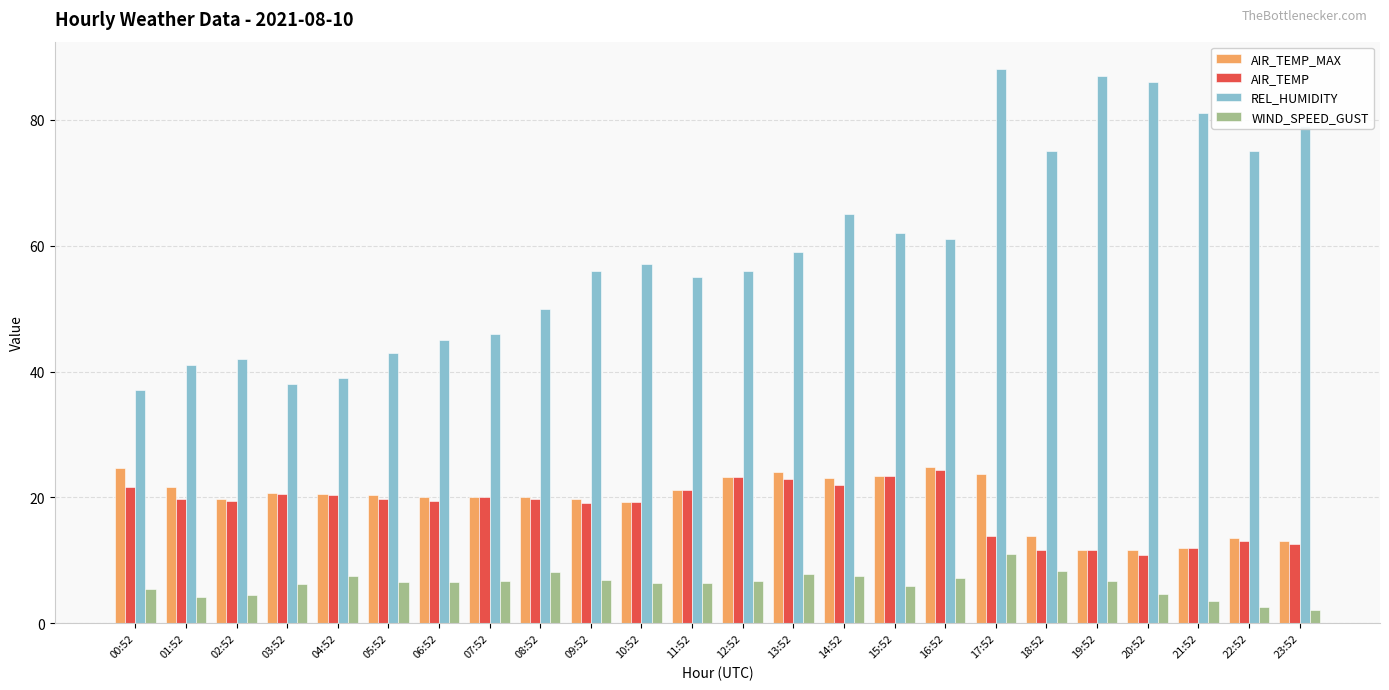

Is it true that WIND_SPEED_GUST equals 4.2 at 01:52?

True